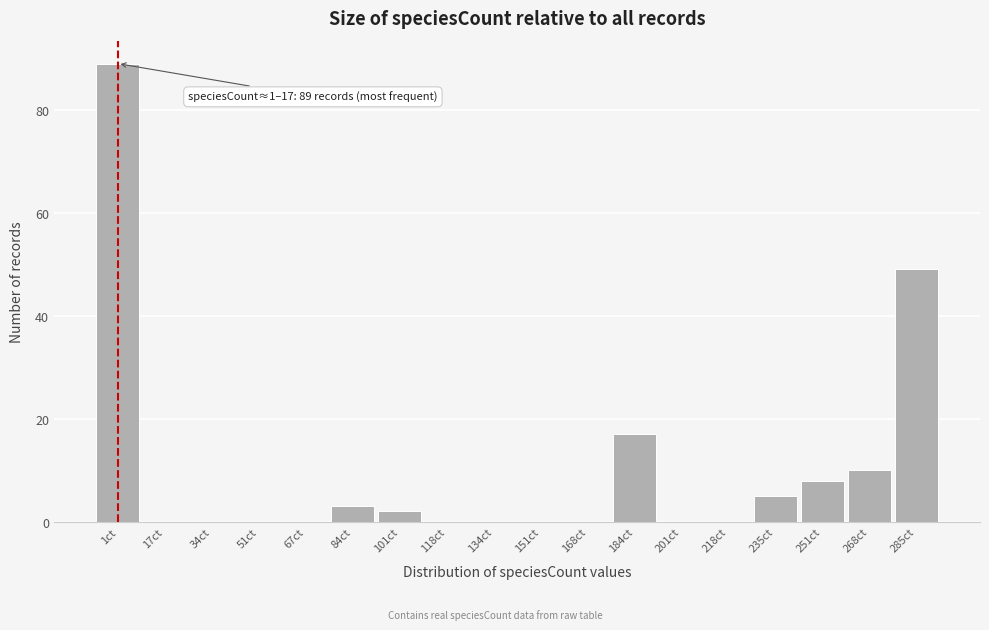

Reading right to left, extract all data points from this chart.

285ct=49	268ct=10	251ct=8	235ct=5	218ct=0	201ct=0	184ct=17	168ct=0	151ct=0	134ct=0	118ct=0	101ct=2	84ct=3	67ct=0	51ct=0	34ct=0	17ct=0	1ct=89